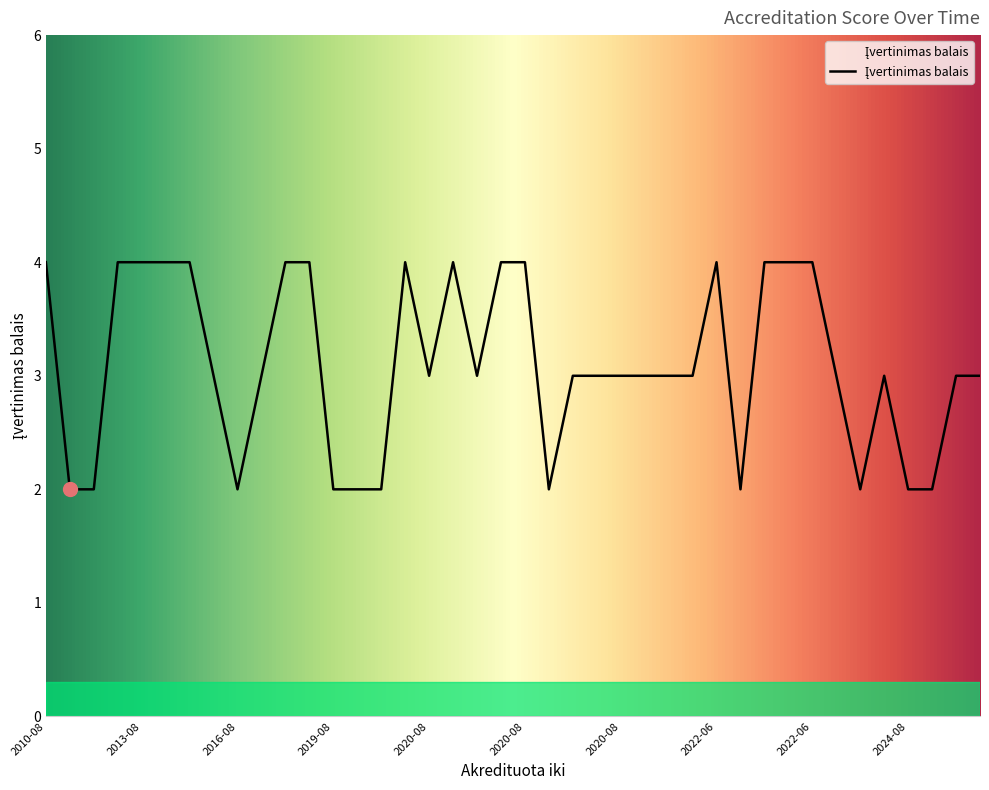

What is the maximum value shown in the chart?

4